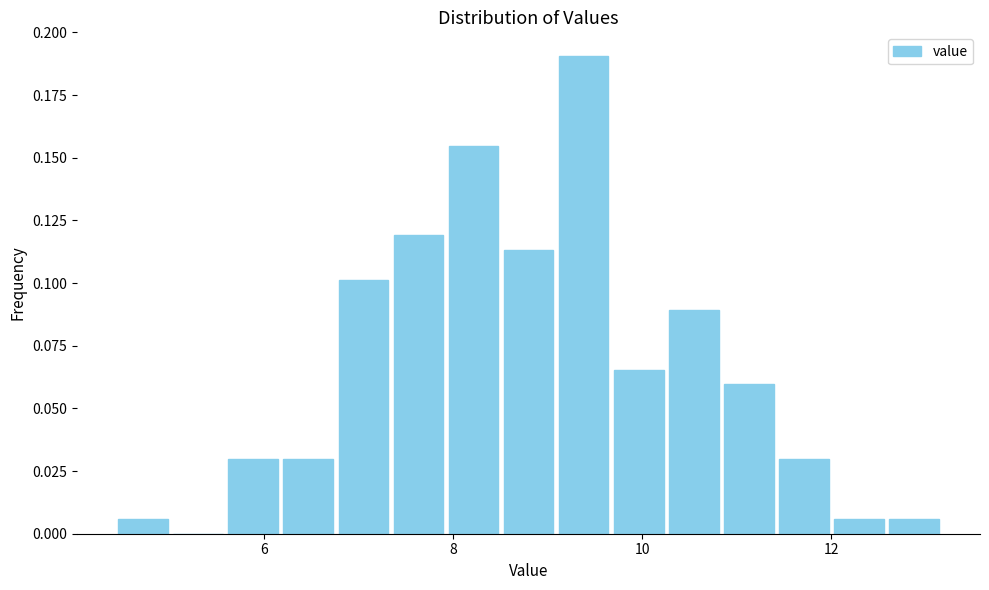

Around what value on the x-axis is the tallest bar? Give the approximate position of its centre, as read against the axis.

9.4